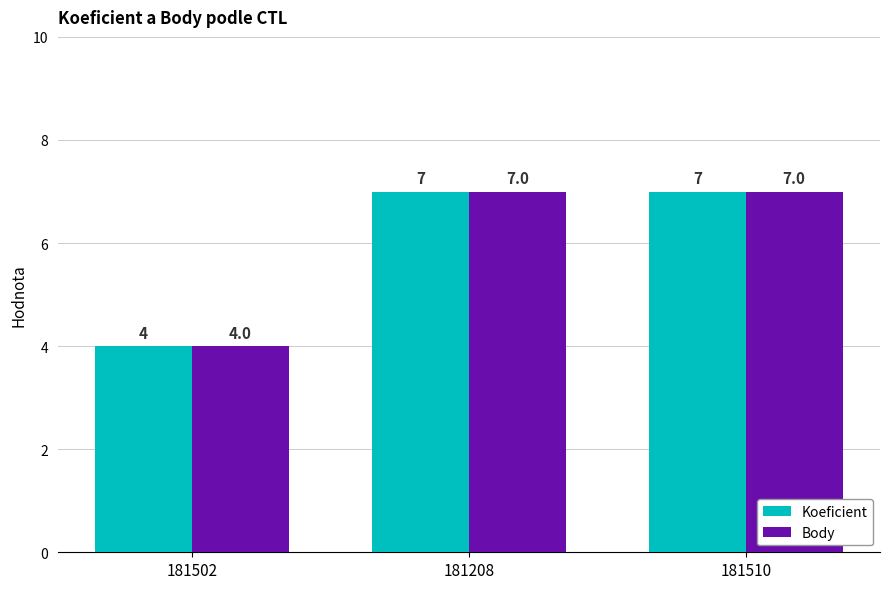

What is the greatest value displayed?

7